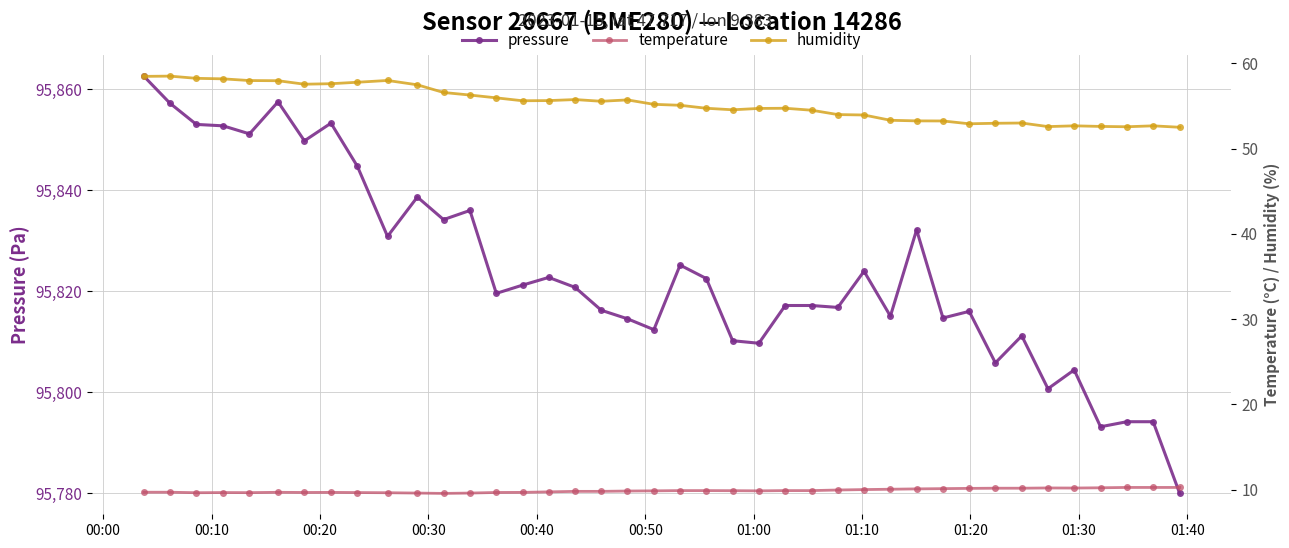

Which series has the largest total across all categories?

pressure